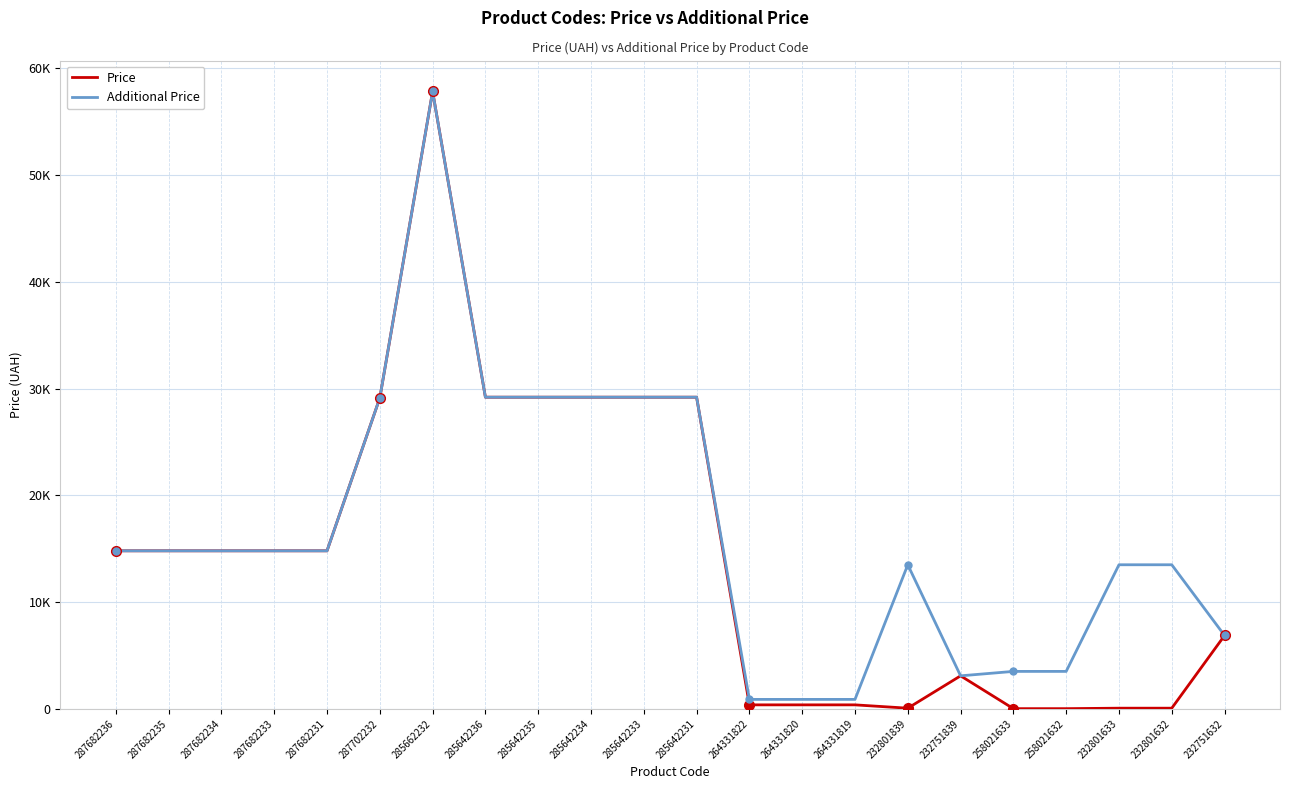

What are all the series names shown in the legend?

Price, Additional Price